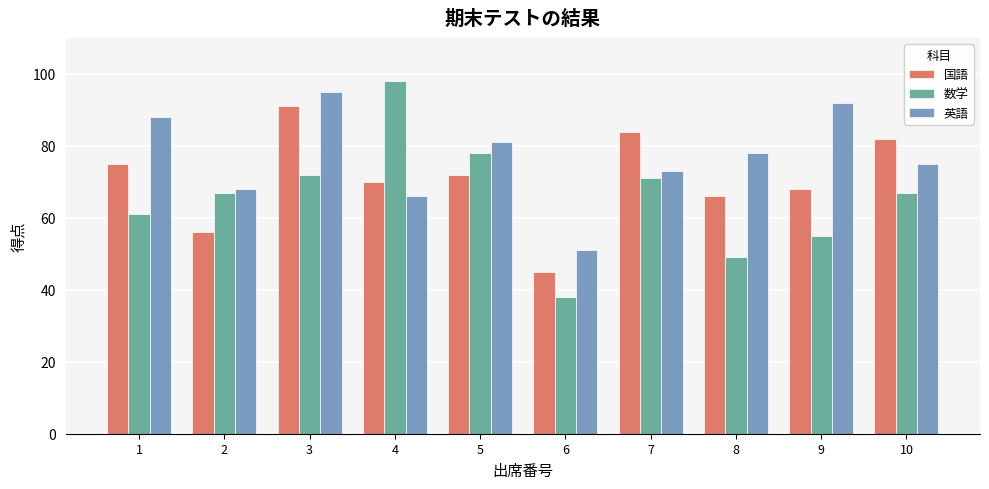

Reading left to right, list all the values displayed in this chart.

国語: 1=75	2=56	3=91	4=70	5=72	6=45	7=84	8=66	9=68	10=82
数学: 1=61	2=67	3=72	4=98	5=78	6=38	7=71	8=49	9=55	10=67
英語: 1=88	2=68	3=95	4=66	5=81	6=51	7=73	8=78	9=92	10=75